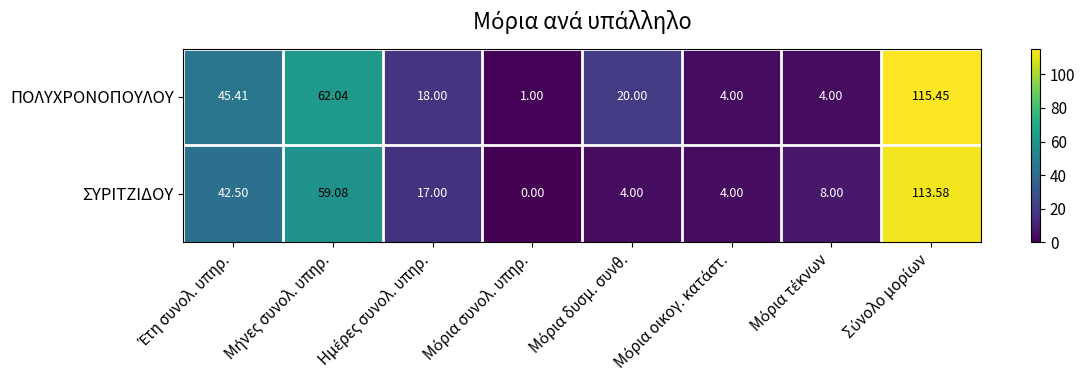

Which series has the largest total across all categories?

ΠΟΛΥΧΡΟΝΟΠΟΥΛΟΥ